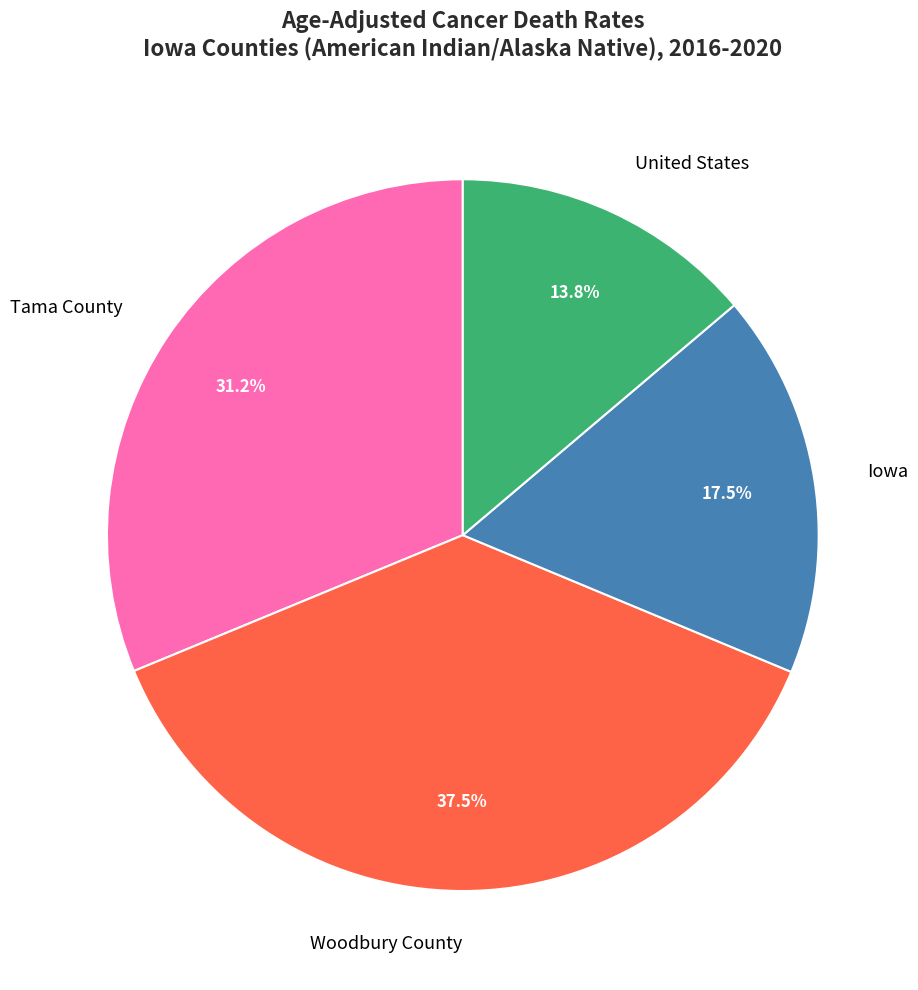

Count the number of slices in the pie.

4